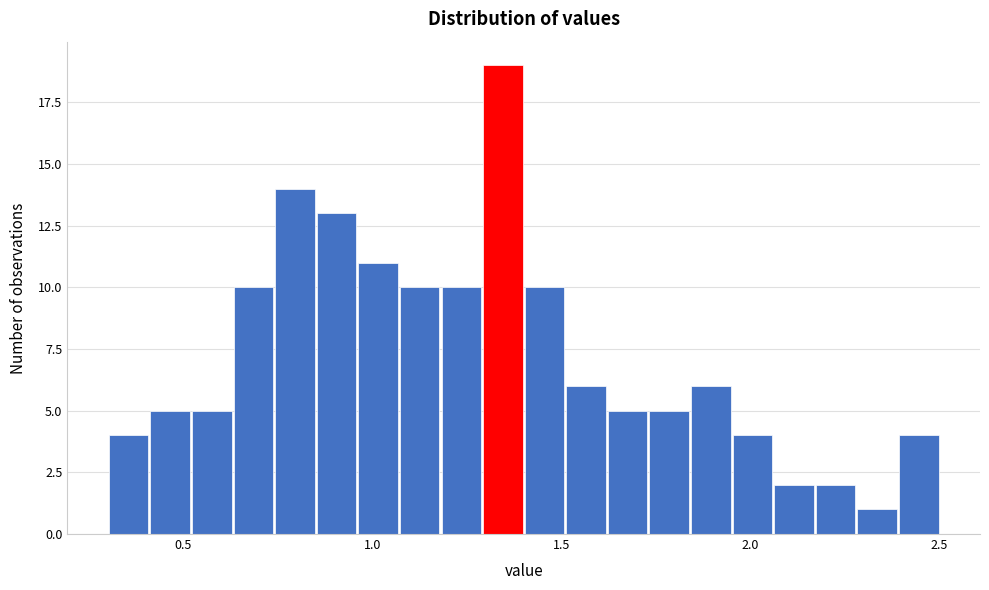

Around what value on the x-axis is the tallest bar? Give the approximate position of its centre, as read against the axis.

1.35